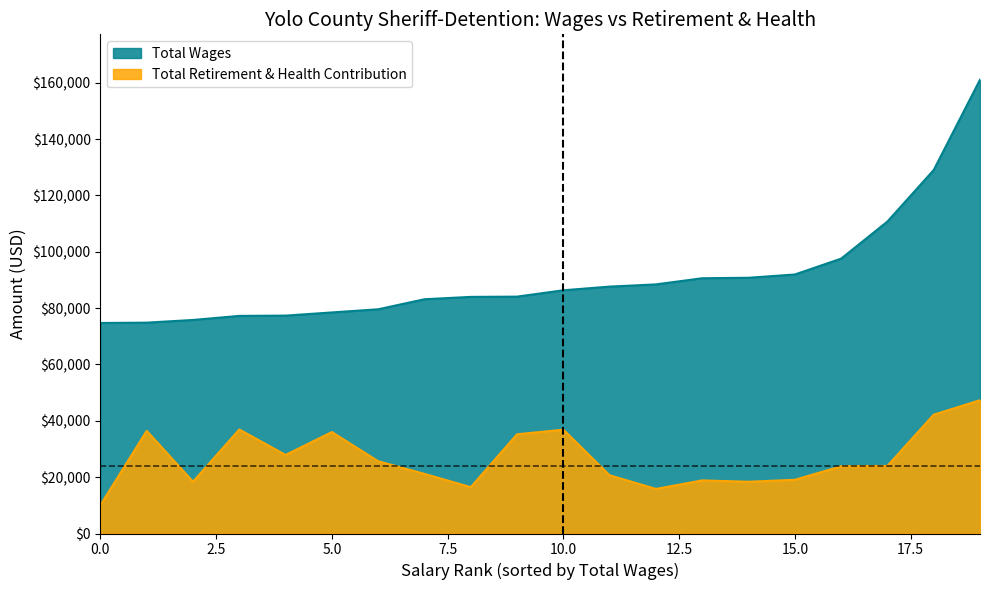

What is the lowest value of the Total Wages series?

74722